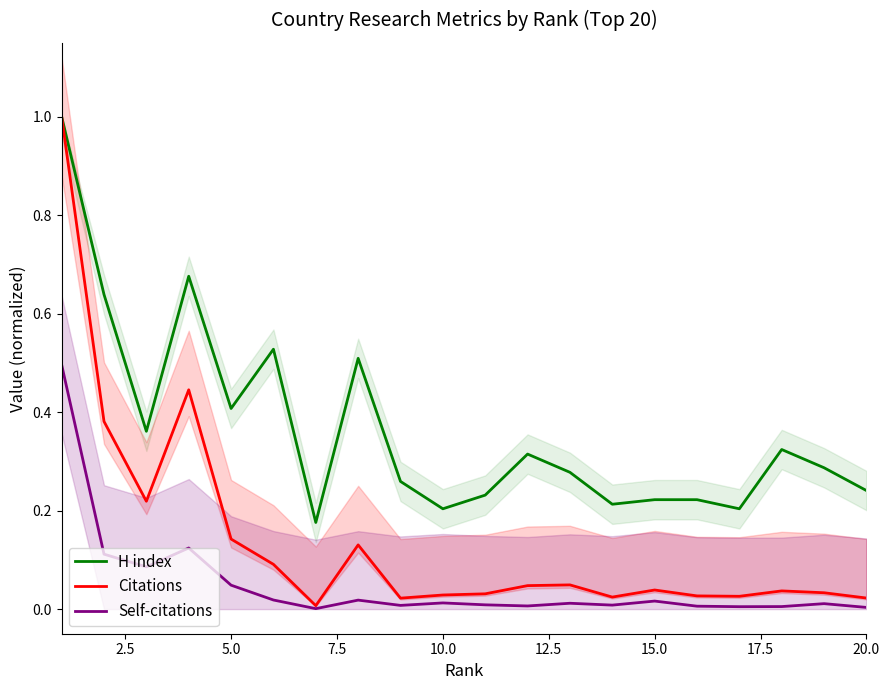

What is the maximum value for Citations?

1.0